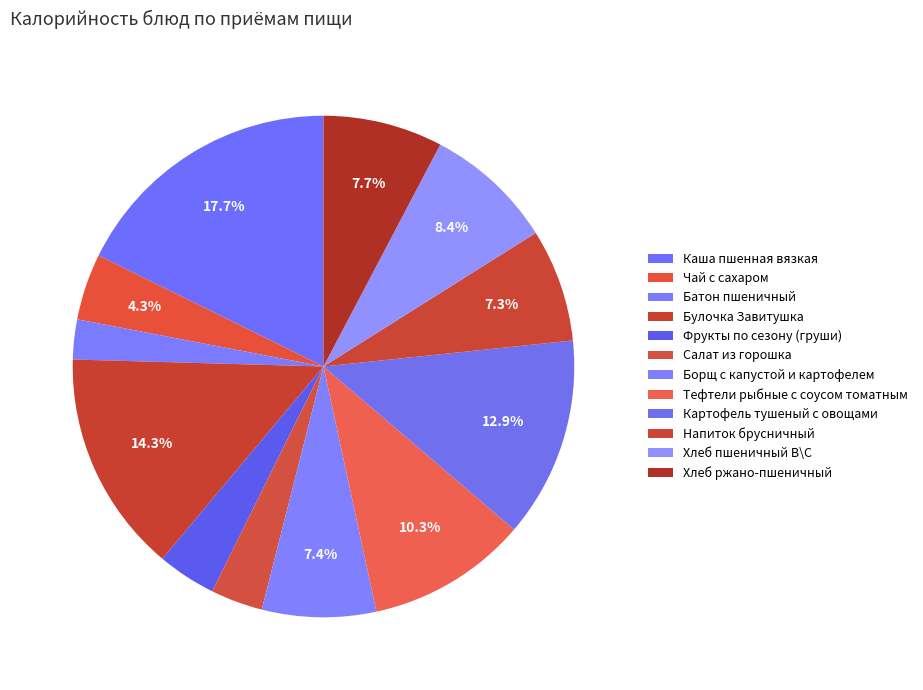

To the nearest percent, what is the difference between the Чай с сахаром and Салат из горошка slice percentages?

1%